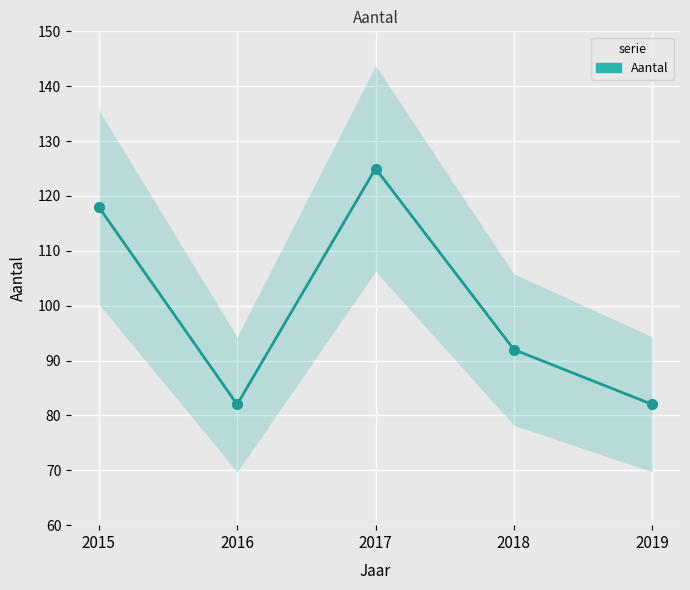

What value does the data have at 2015, to the nearest 5?

120